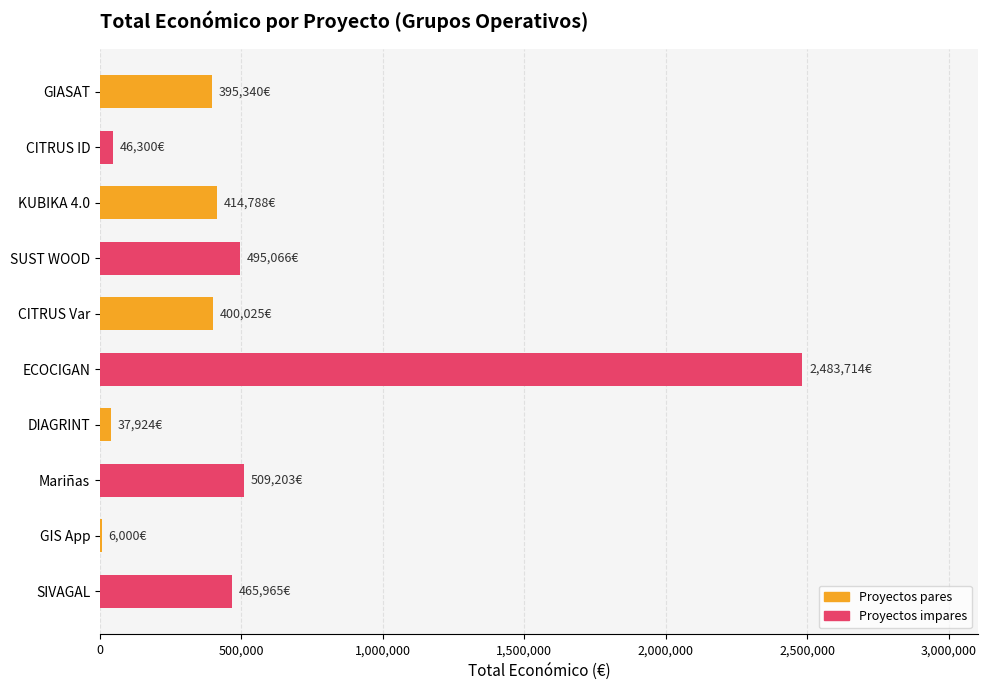

What value does the data have at ECOCIGAN?

2483714